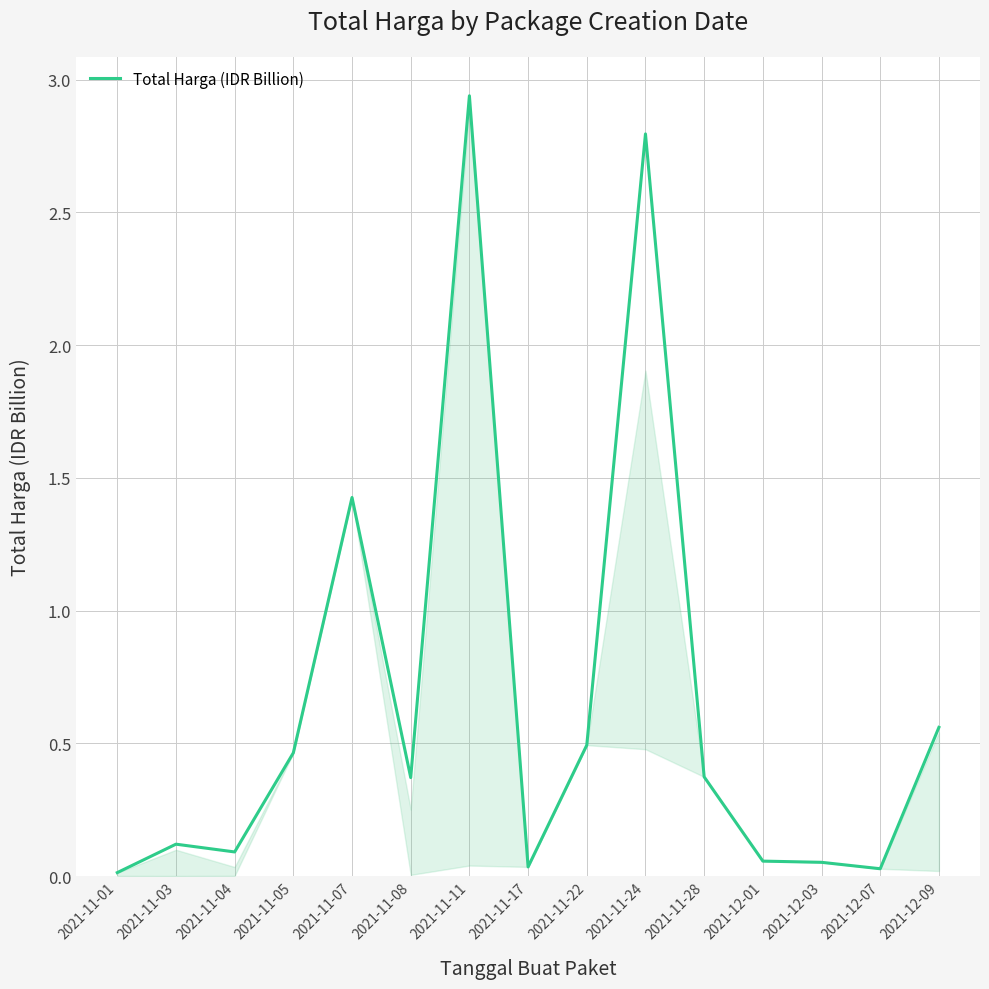

What position from the right is 2021-11-05?

12